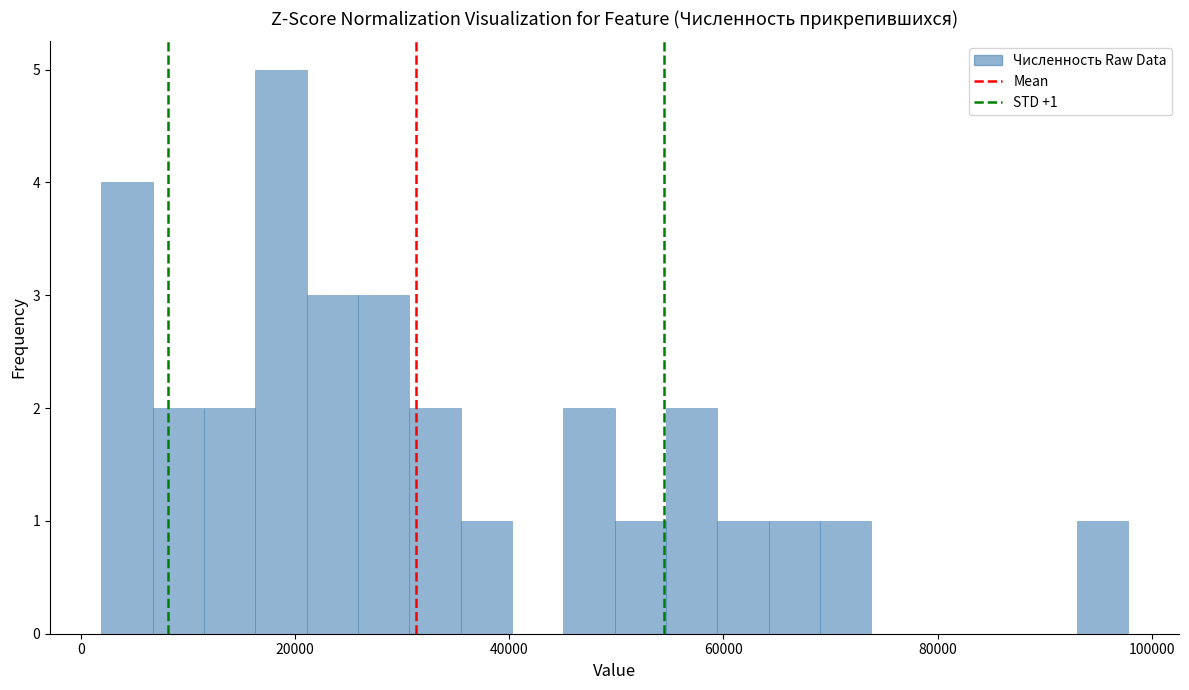

Around what value on the x-axis is the tallest bar? Give the approximate position of its centre, as read against the axis.

18000